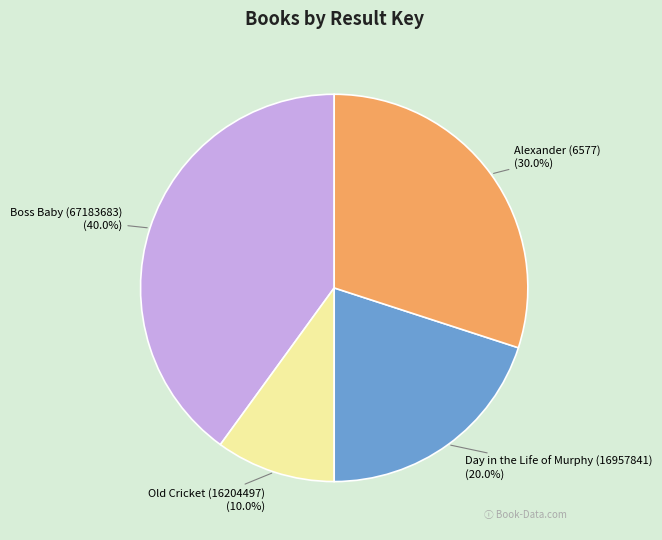

Does any single category account for the majority?

No